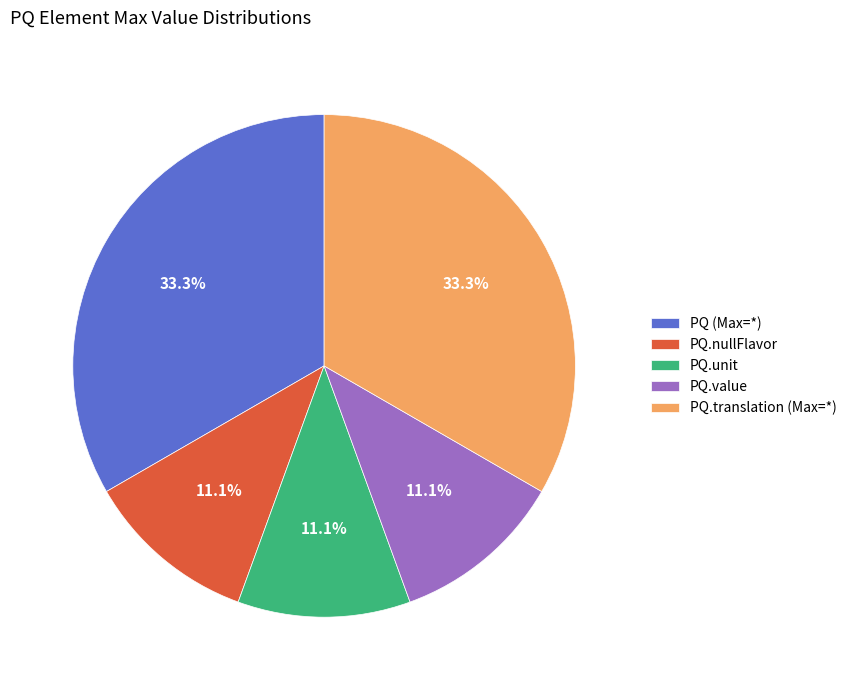

Do PQ.nullFlavor and PQ.unit together represent more than half of the pie?

No